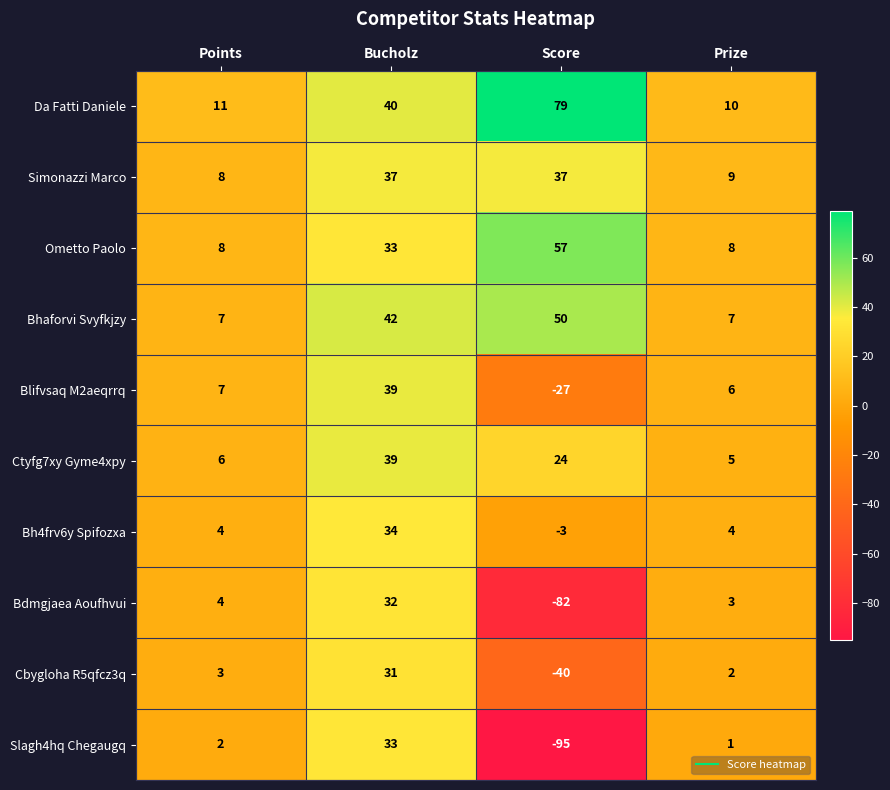

At Prize, list the series in order from smallest to largest.

Slagh4hq Chegaugq, Cbygloha R5qfcz3q, Bdmgjaea Aoufhvui, Bh4frv6y Spifozxa, Ctyfg7xy Gyme4xpy, Blifvsaq M2aeqrrq, Bhaforvi Svyfkjzy, Ometto Paolo, Simonazzi Marco, Da Fatti Daniele